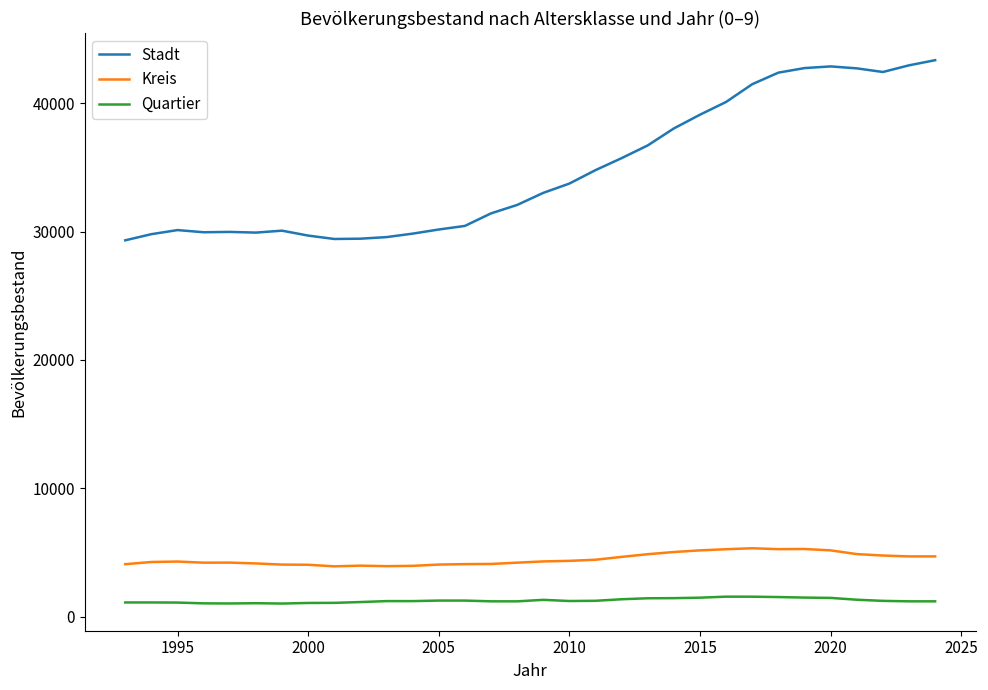

Which series has the largest total across all categories?

Stadt